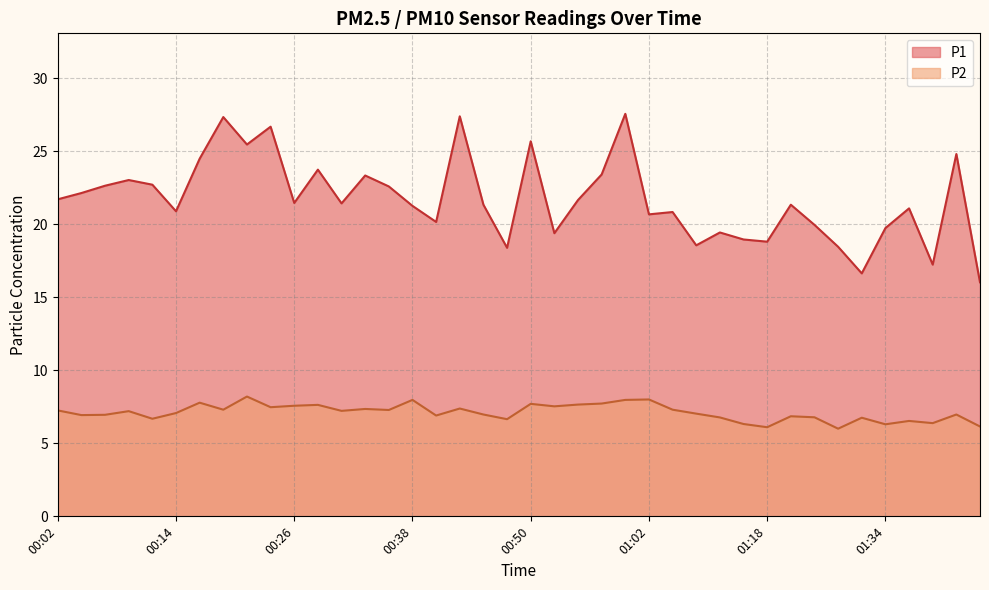

How many series are shown in this chart?

2